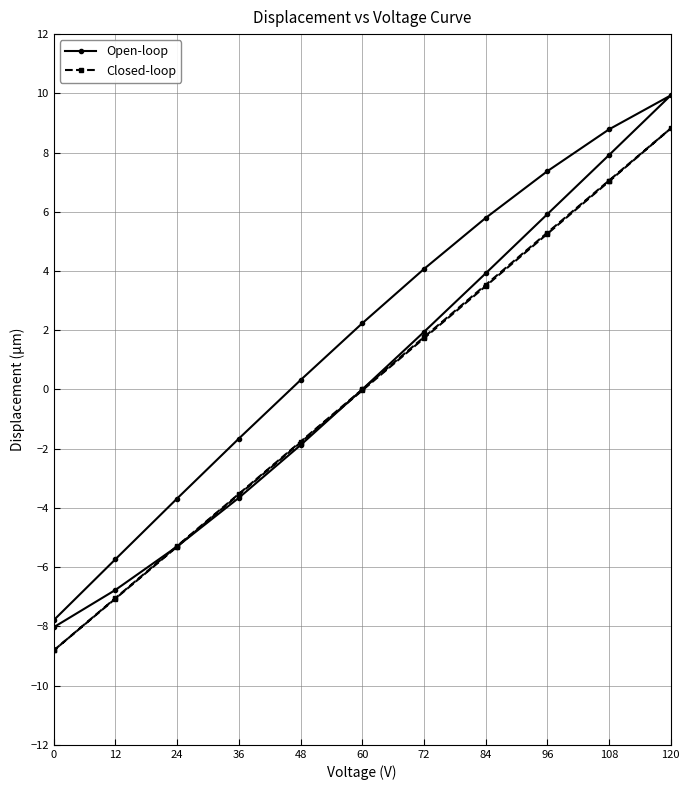

What is the smallest value displayed?

-8.8